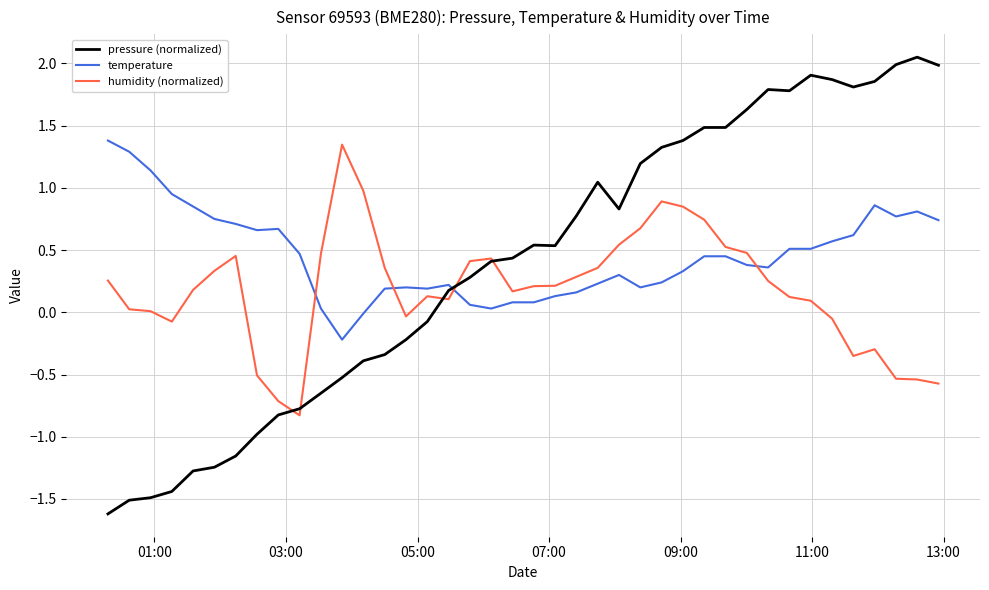

What is the value of the humidity (normalized) point at the 39th from the left?

-0.5